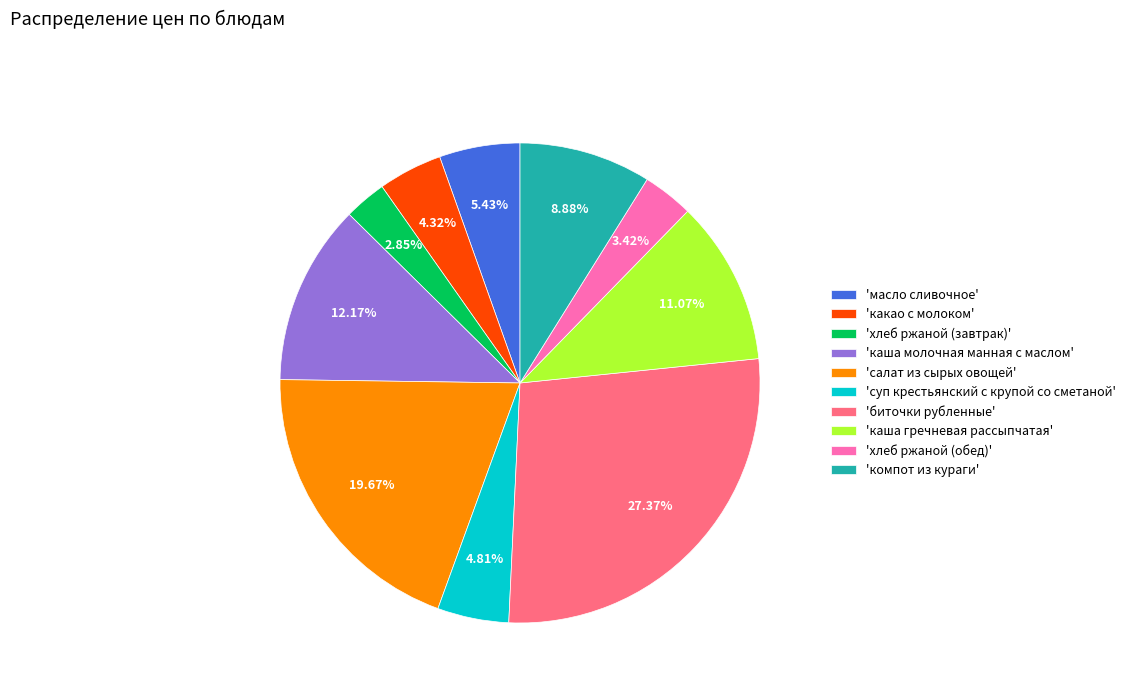

What is the smallest slice in the pie chart?

'хлеб ржаной (завтрак)'